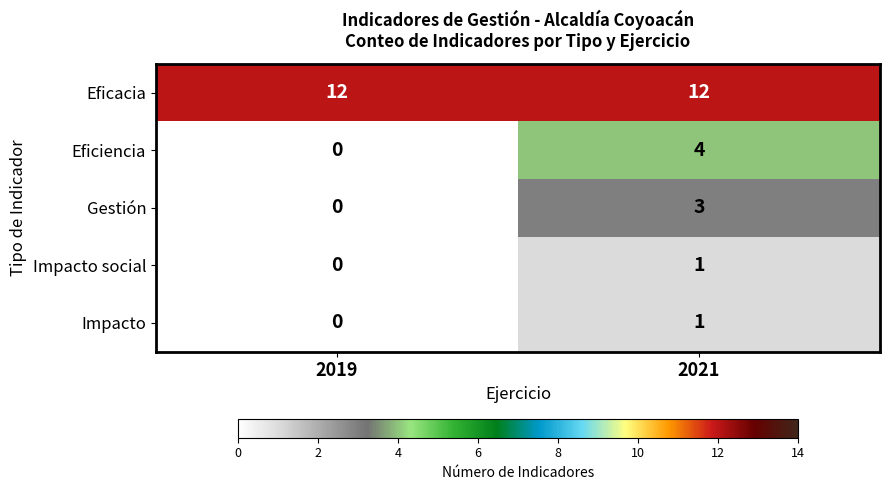

What is the difference between the Gestión values at 2019 and 2021?

3